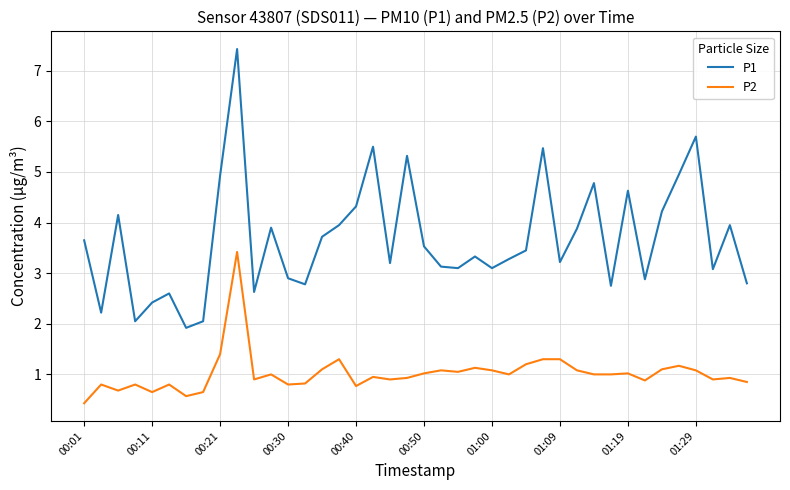

What is the maximum value shown in the chart?

7.4